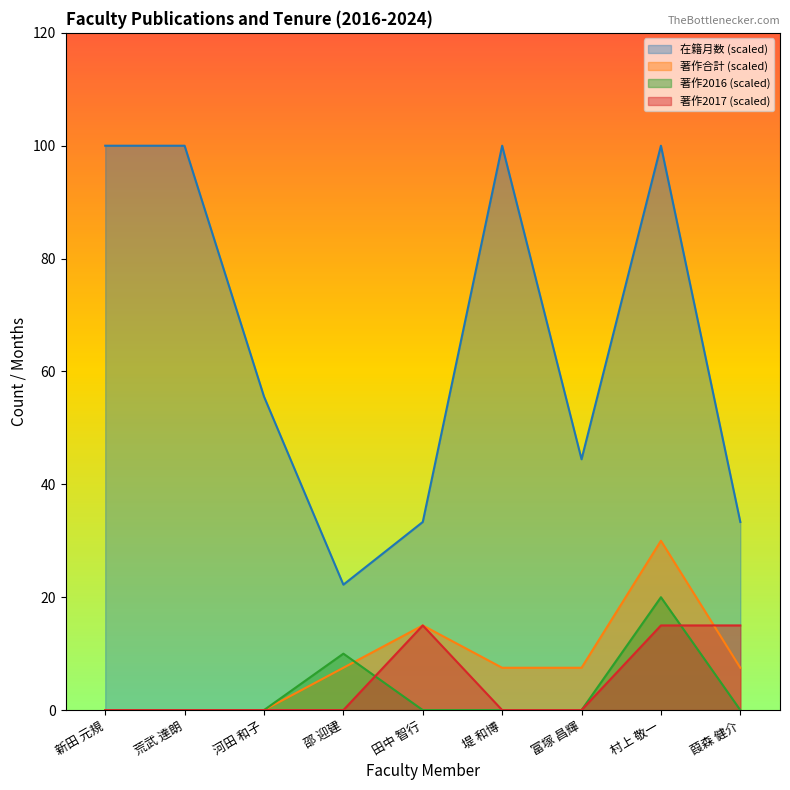

How many categories are shown in the chart?

9